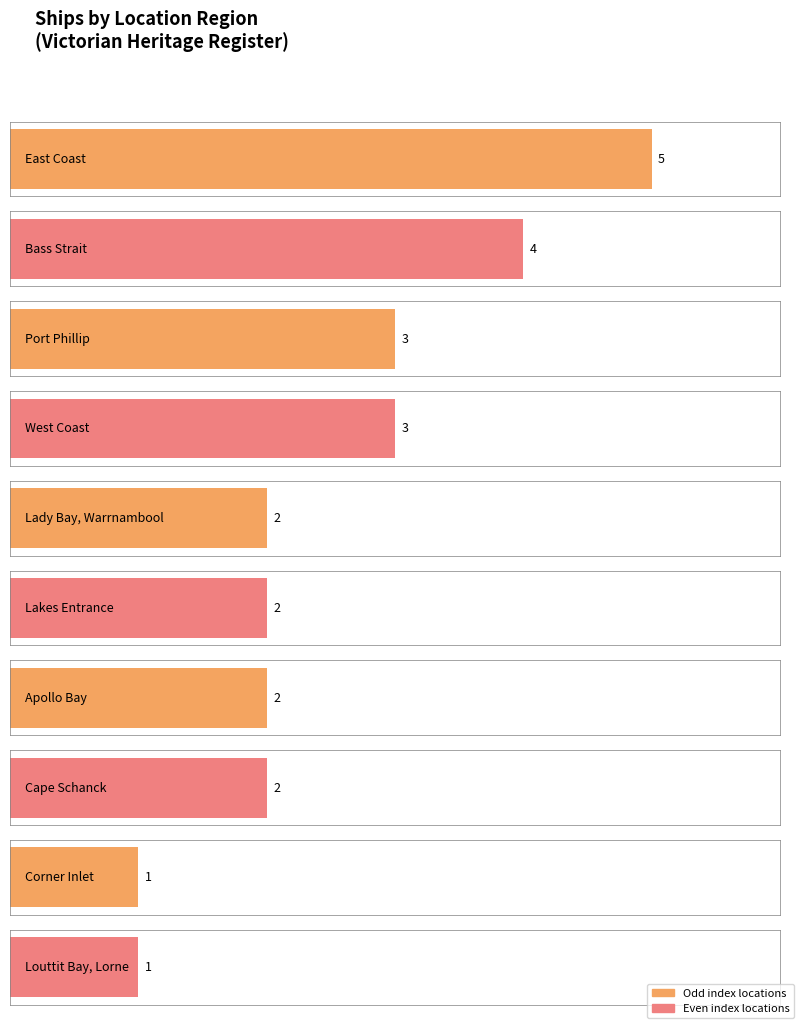

What is the sum of all values?

25